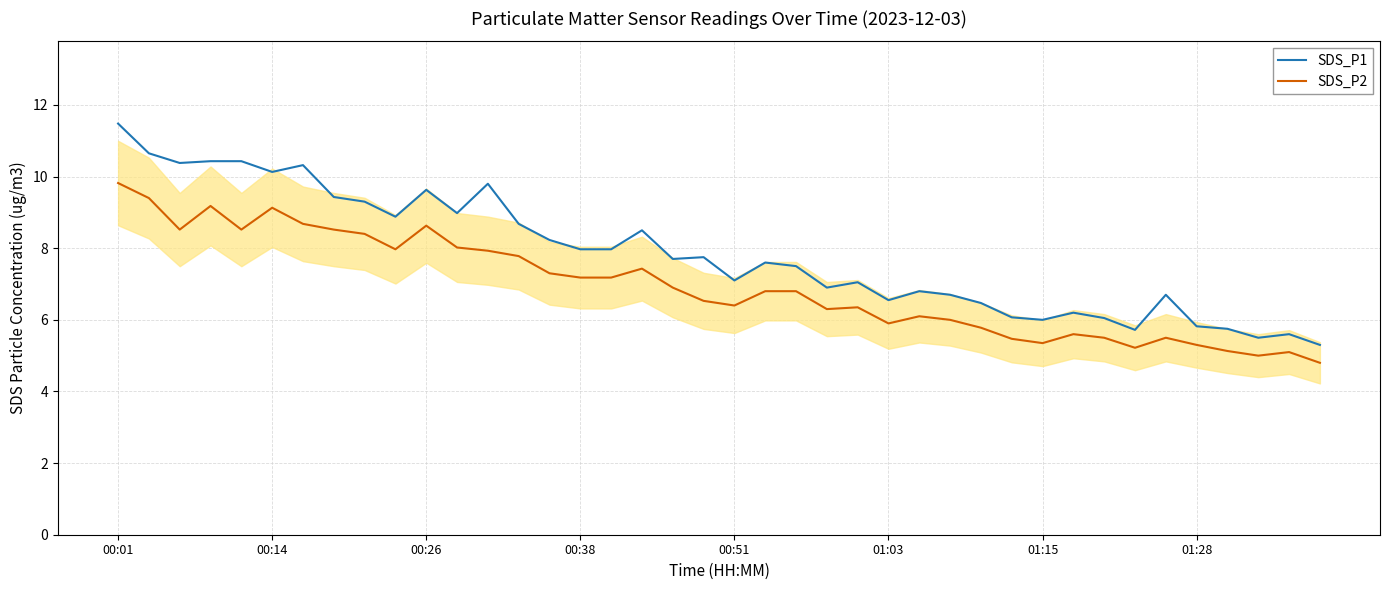

What is the minimum value for SDS_P2?

4.8